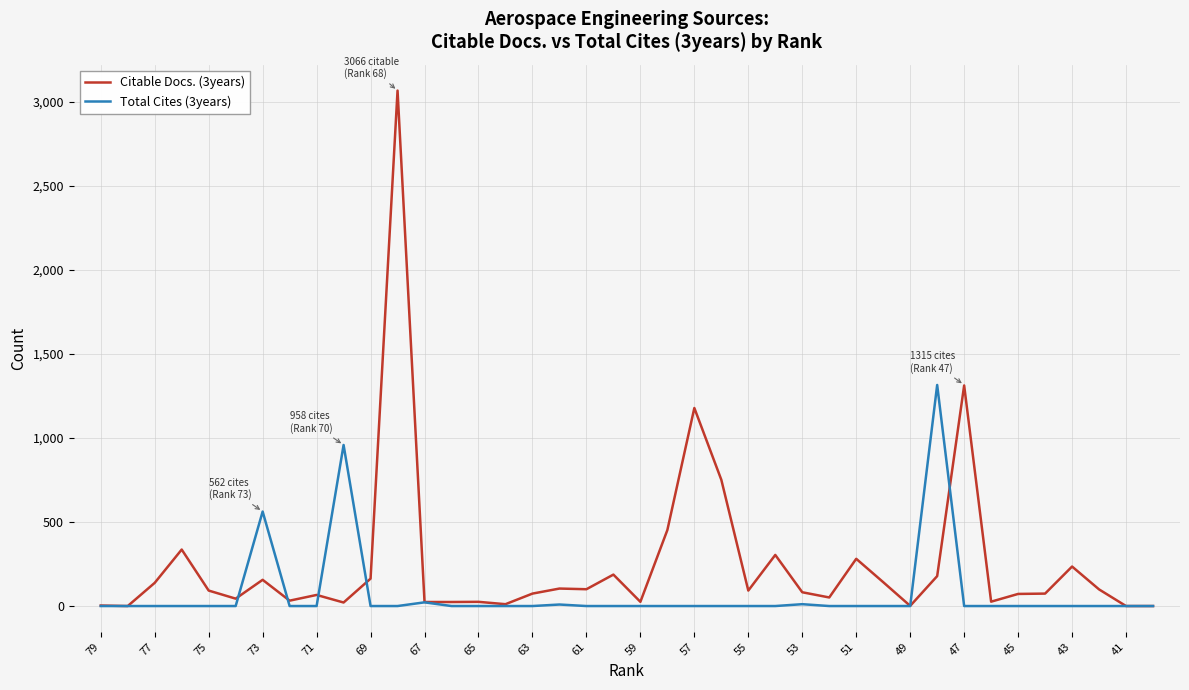

How many intersections are there between Total Cites (3years) and Citable Docs. (3years)?

6